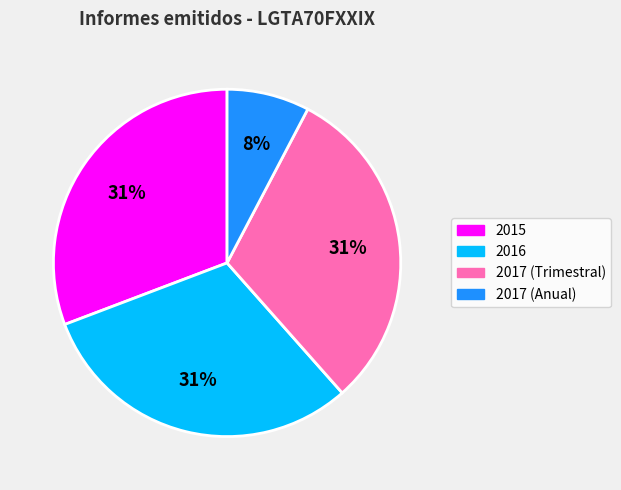

Which has a higher value, 2015 or 2017 (Anual)?

2015